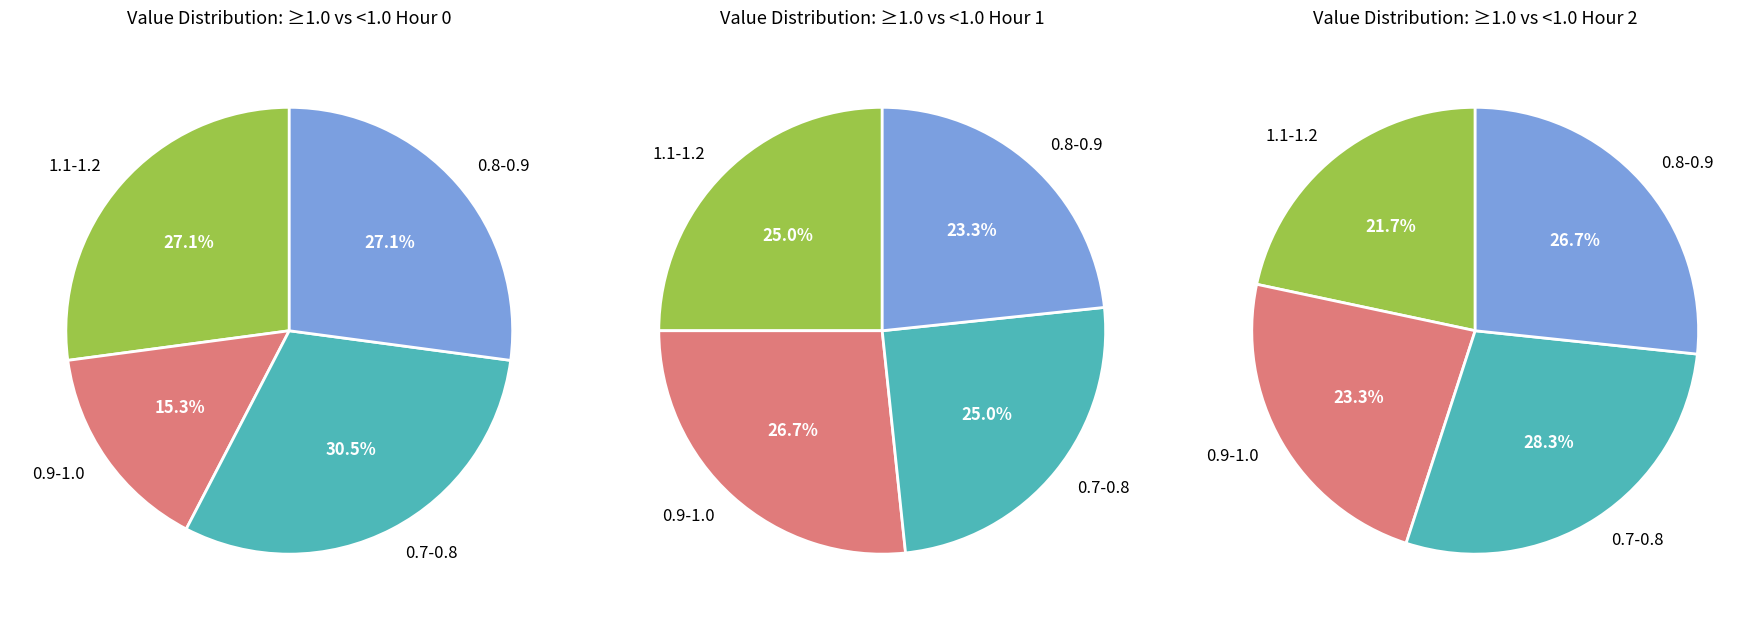

Count the number of slices in the pie.

4